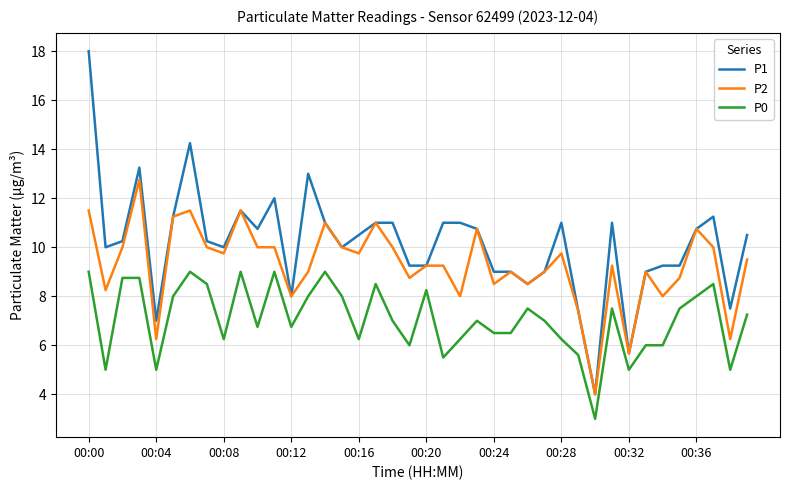

Which series has the largest total across all categories?

P1